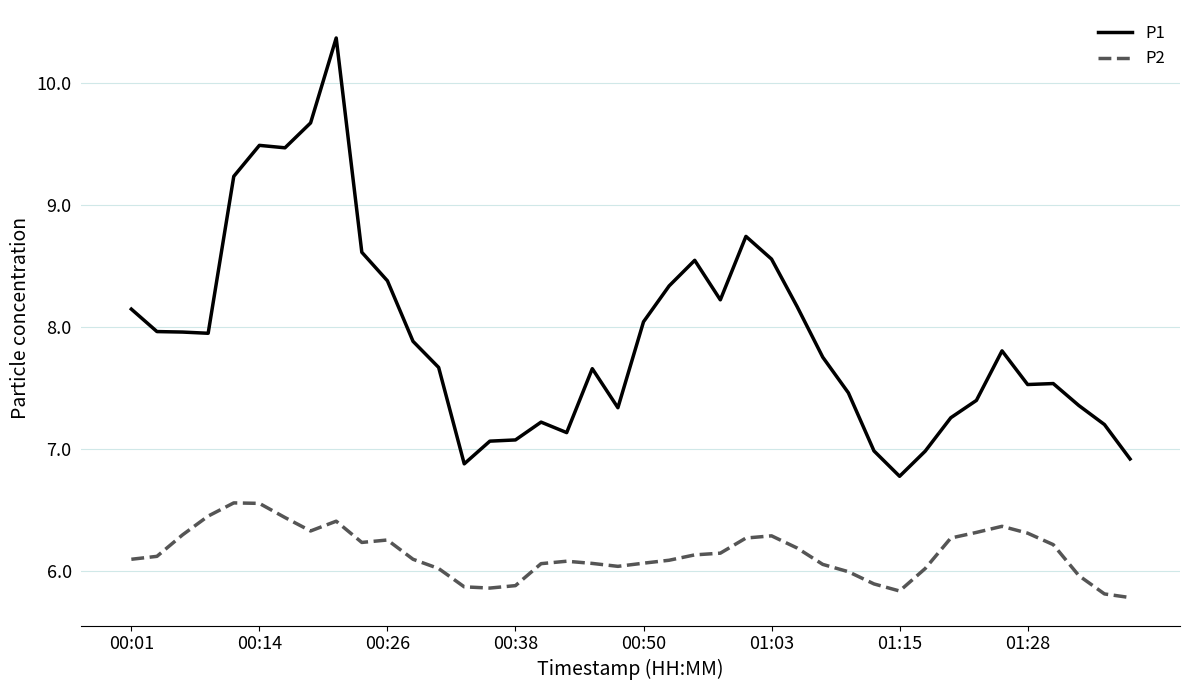

Which series has the largest range (max minus min)?

P1